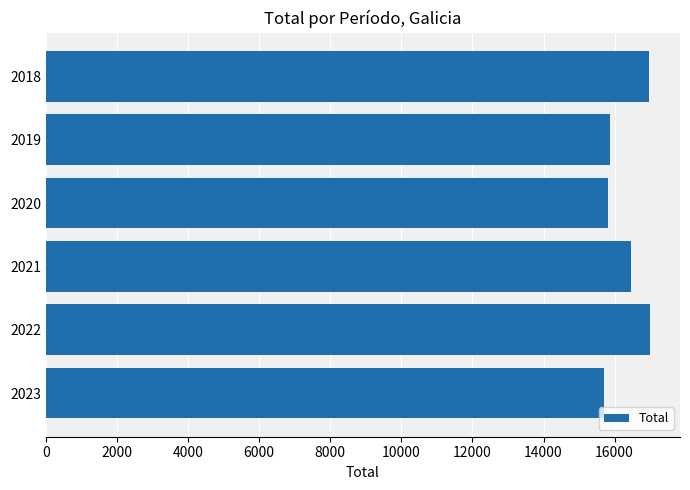

Is it true that the value at 2023 is 15709?

True